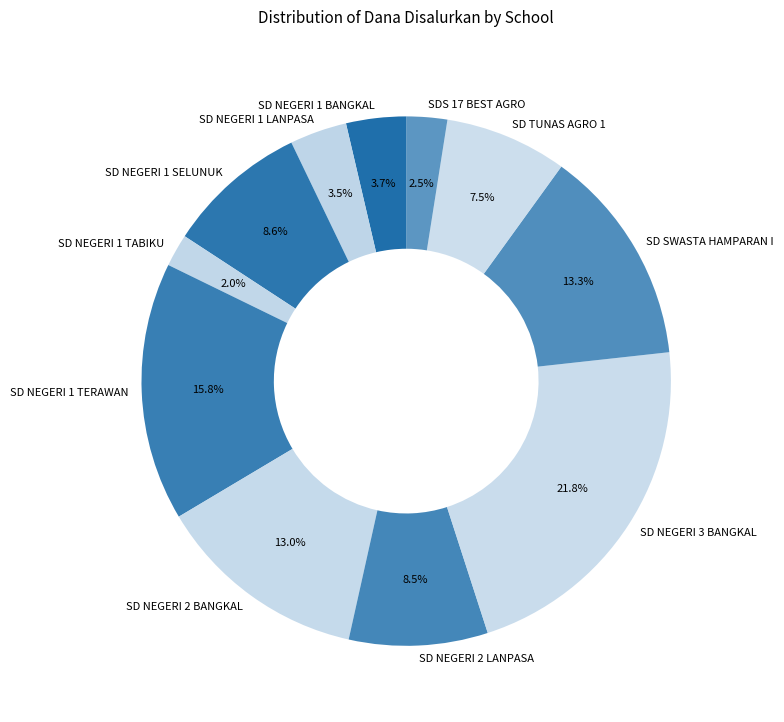

Which category has the biggest portion of the pie?

SD NEGERI 3 BANGKAL